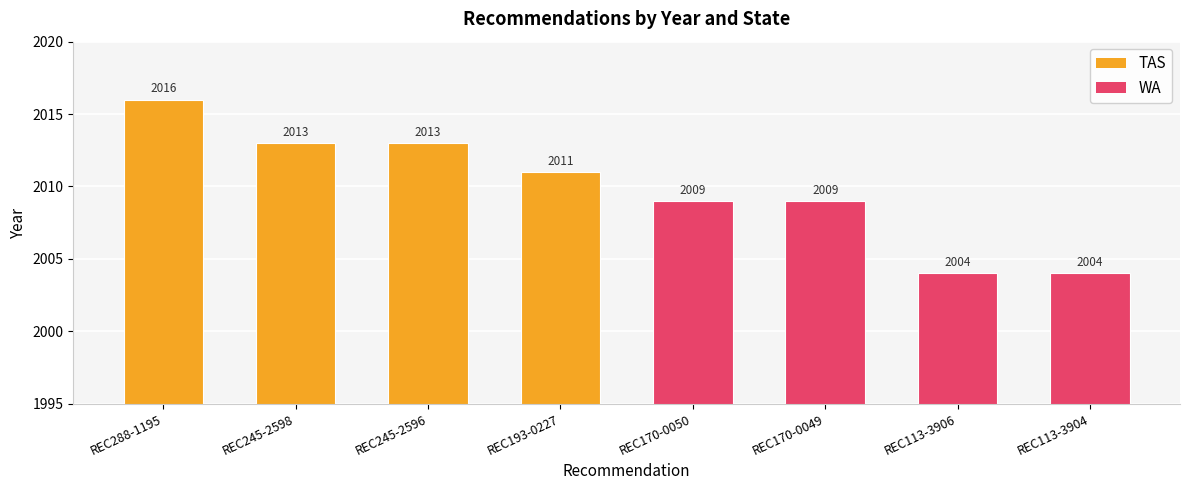

How many values are between 2009 and 2013?

5